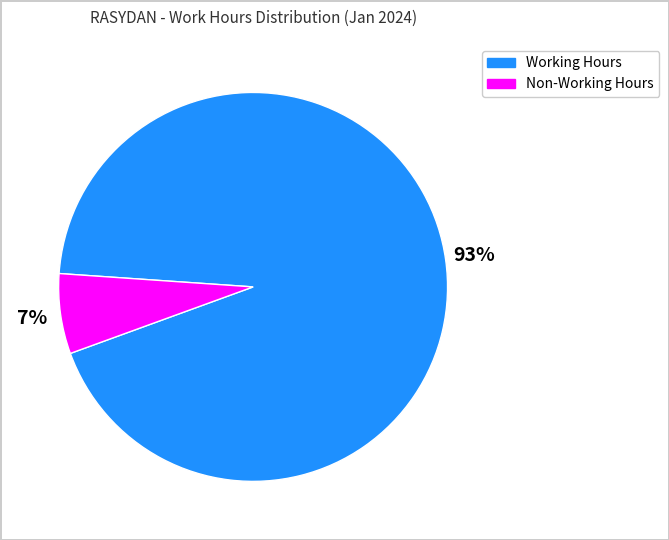

Count the number of slices in the pie.

2